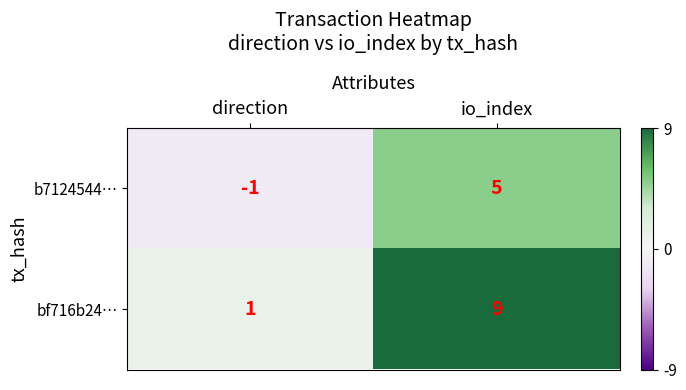

List the series in order of their overall mean, lowest first.

b7124544…, bf716b24…